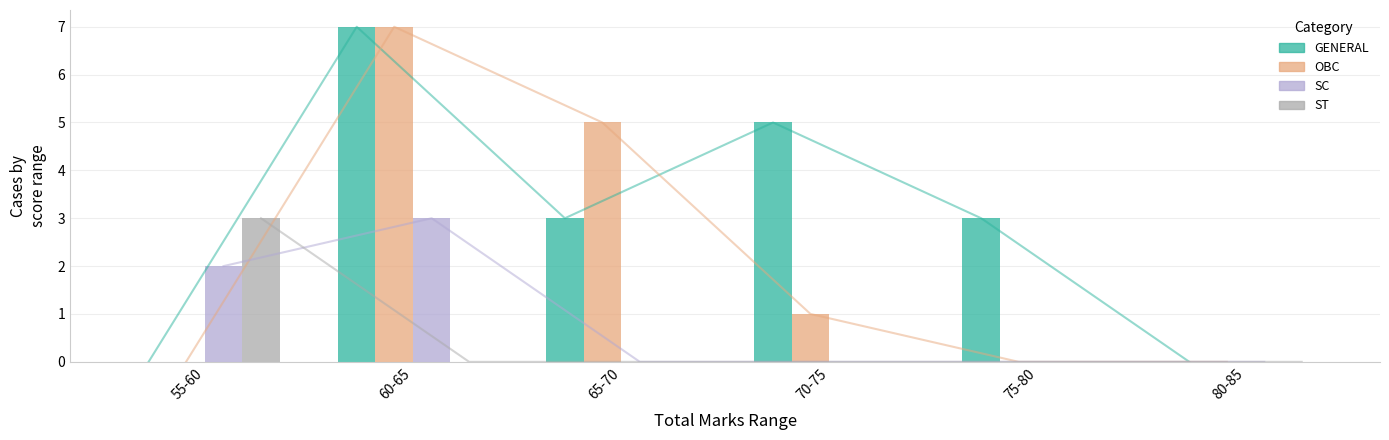

What is the sum of the GENERAL values at 70-75 and 60-65?

12